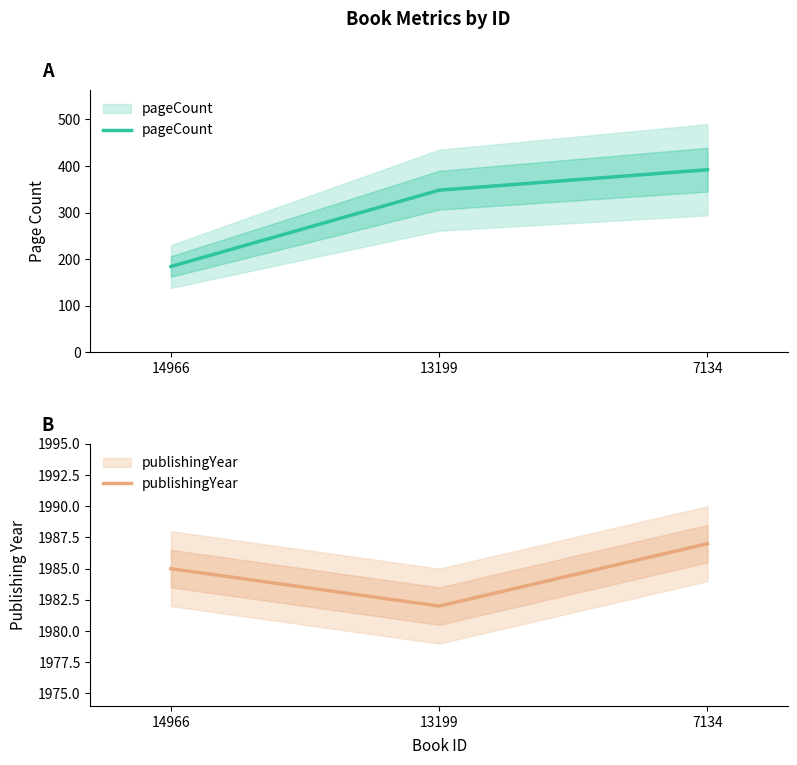

Rank the series by their maximum value, from highest to lowest.

publishingYear, pageCount